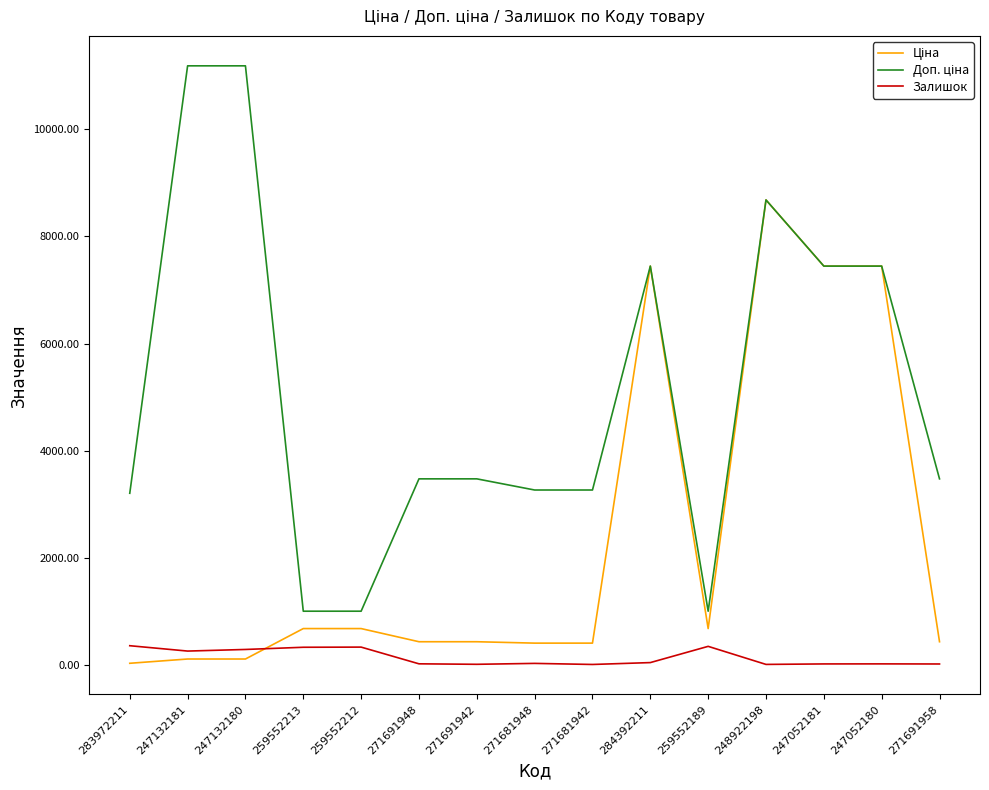

What is the maximum value for Залишок?

360.0